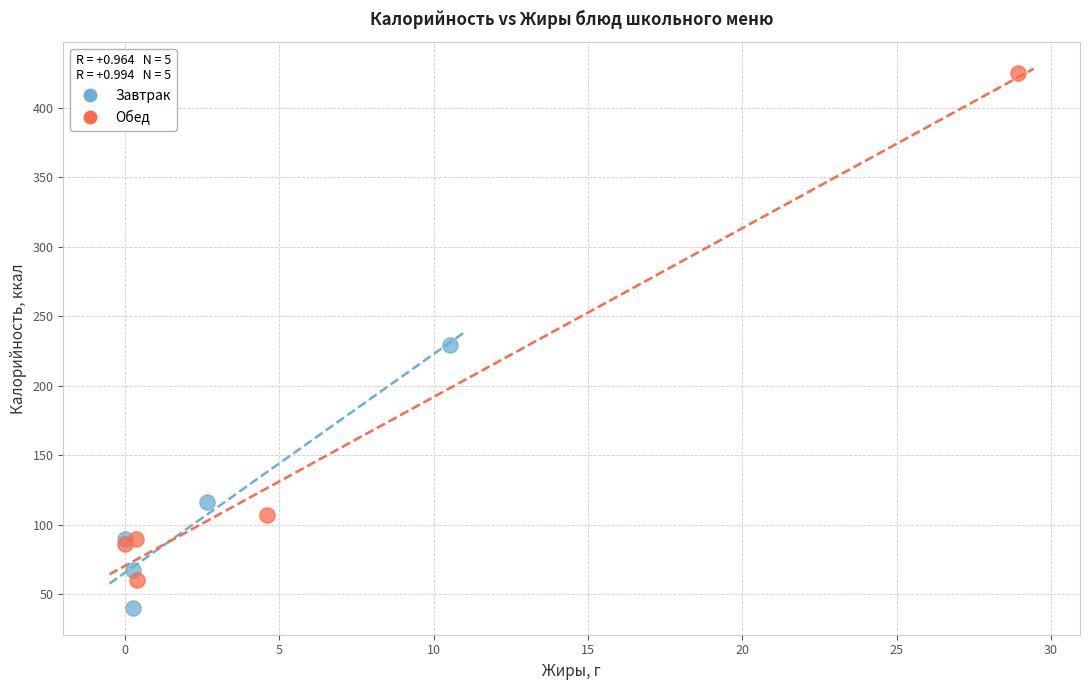

Which series contains the highest Y value?

Обед